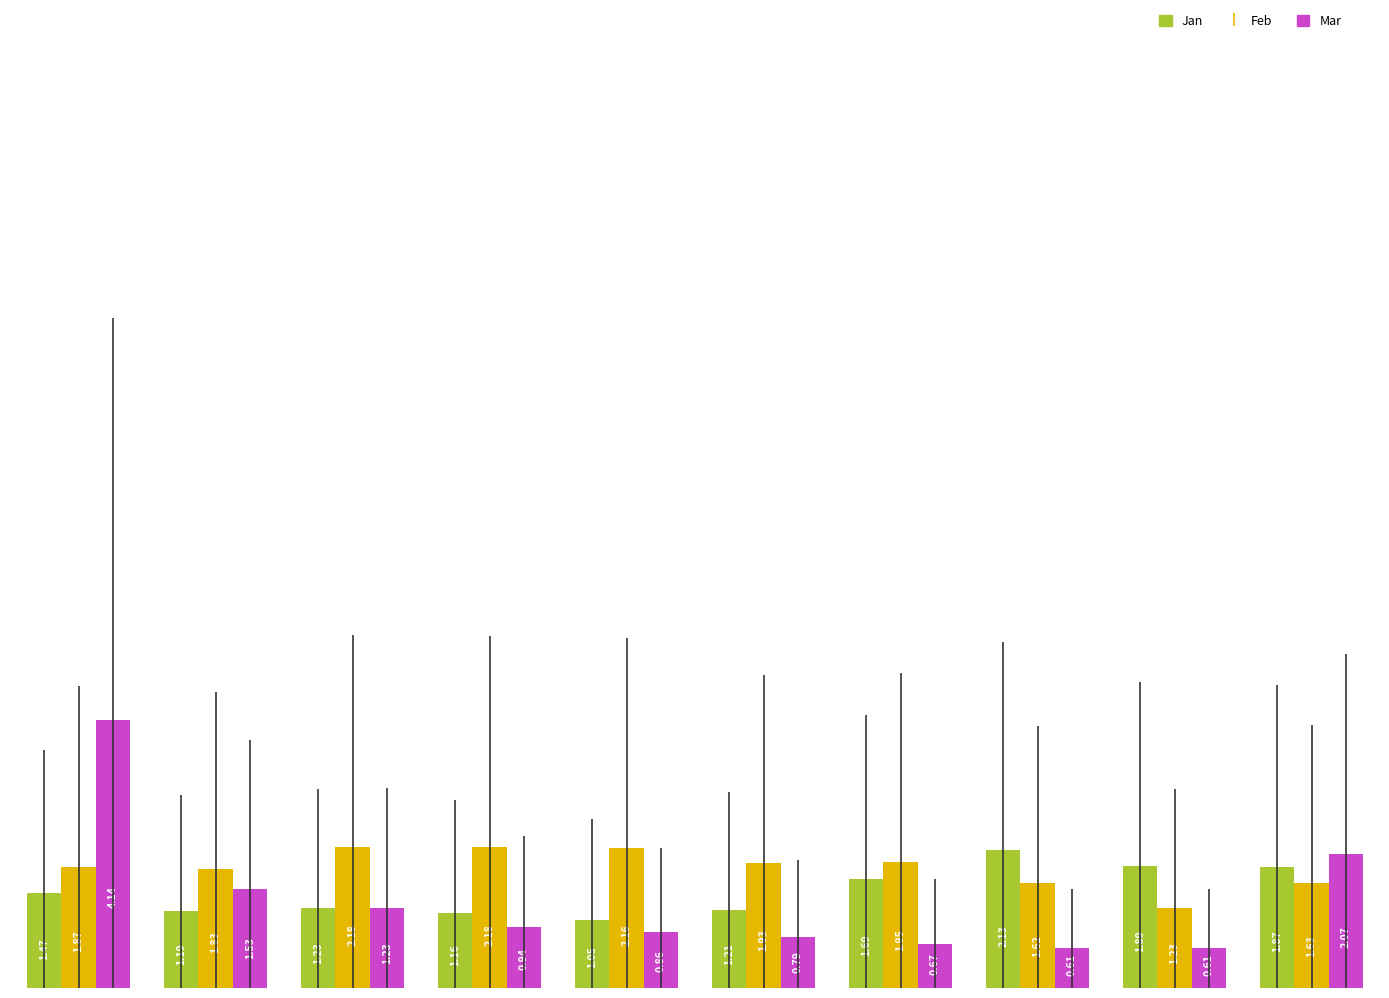

List the labels in order of Jan value, largest first.

pct75, pct85, pct95, pct65, pct05, pct25, pct55, pct15, pct35, pct45